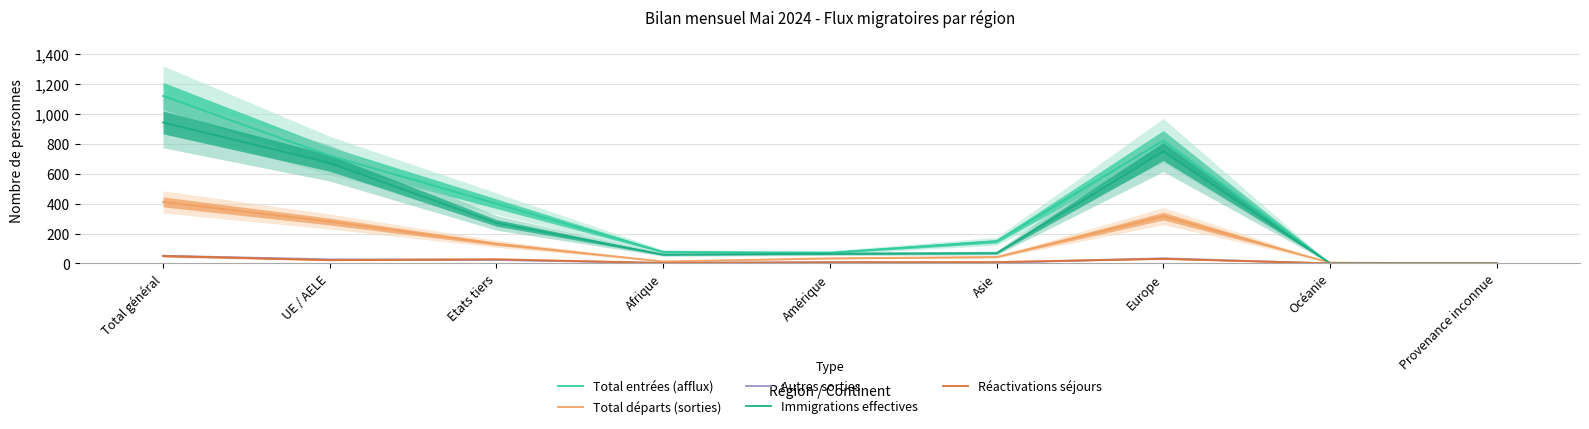

True or false: Autres sorties has a value of 51 at Total général.

True